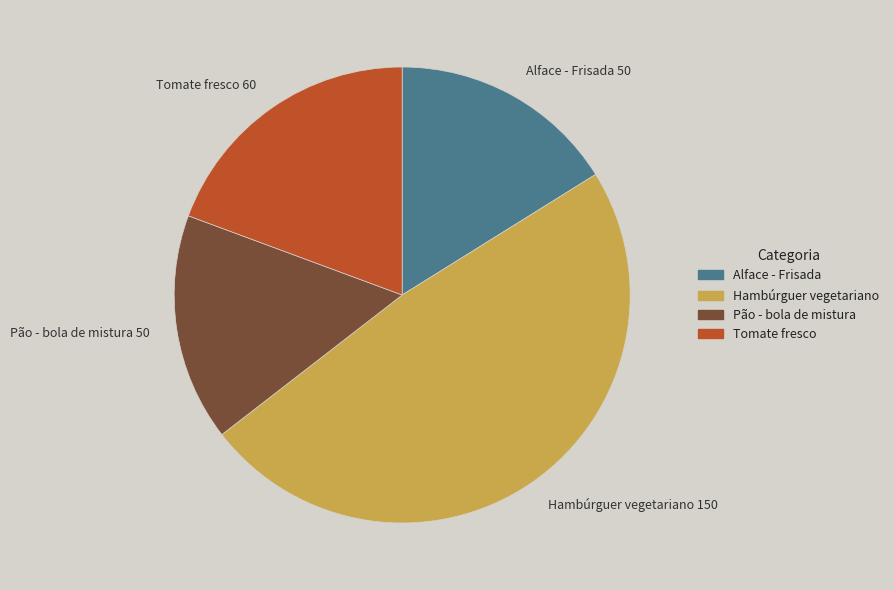

Is the sum of Alface - Frisada 50 and Tomate fresco 60 greater than half?

No